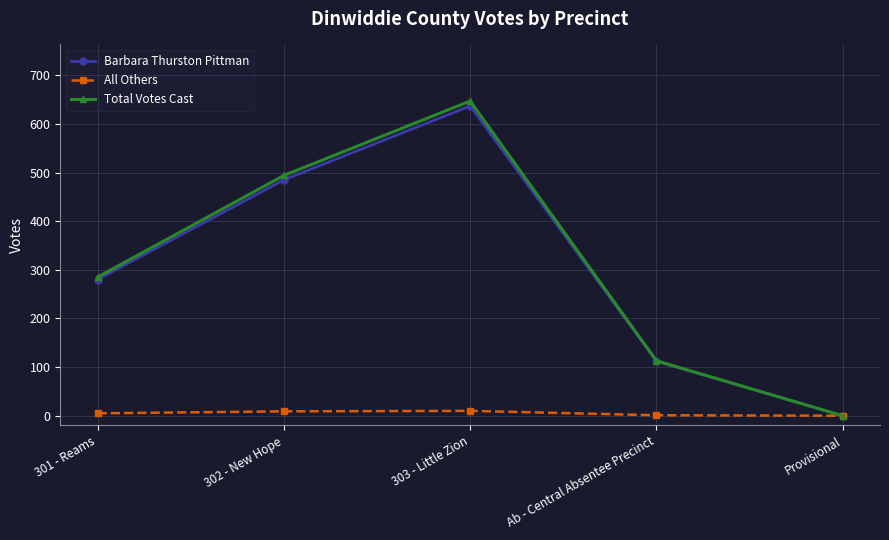

How many series are shown in this chart?

3